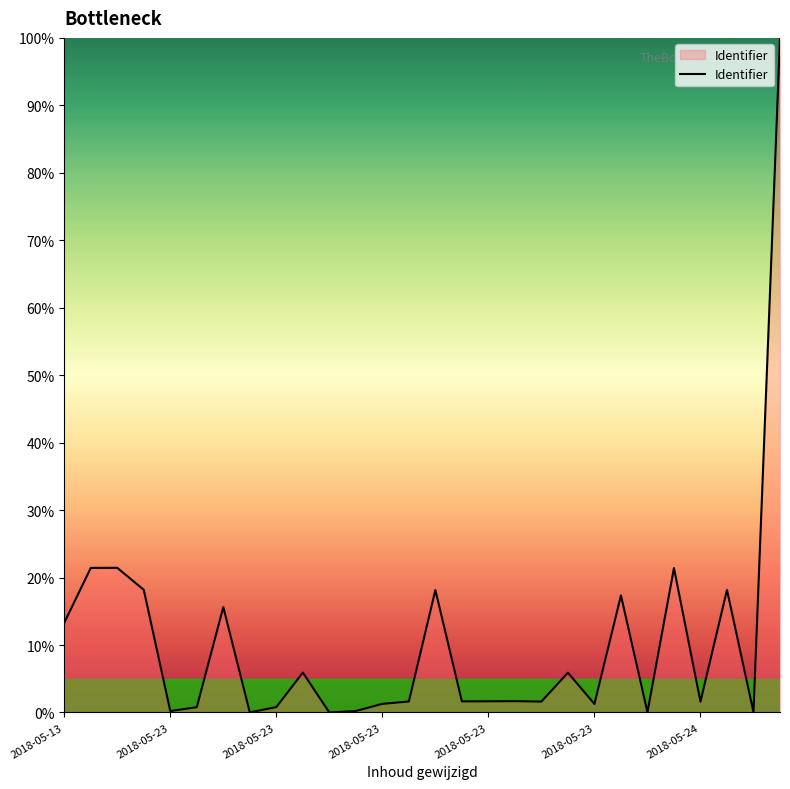

Does the chart have visible grid lines?

No